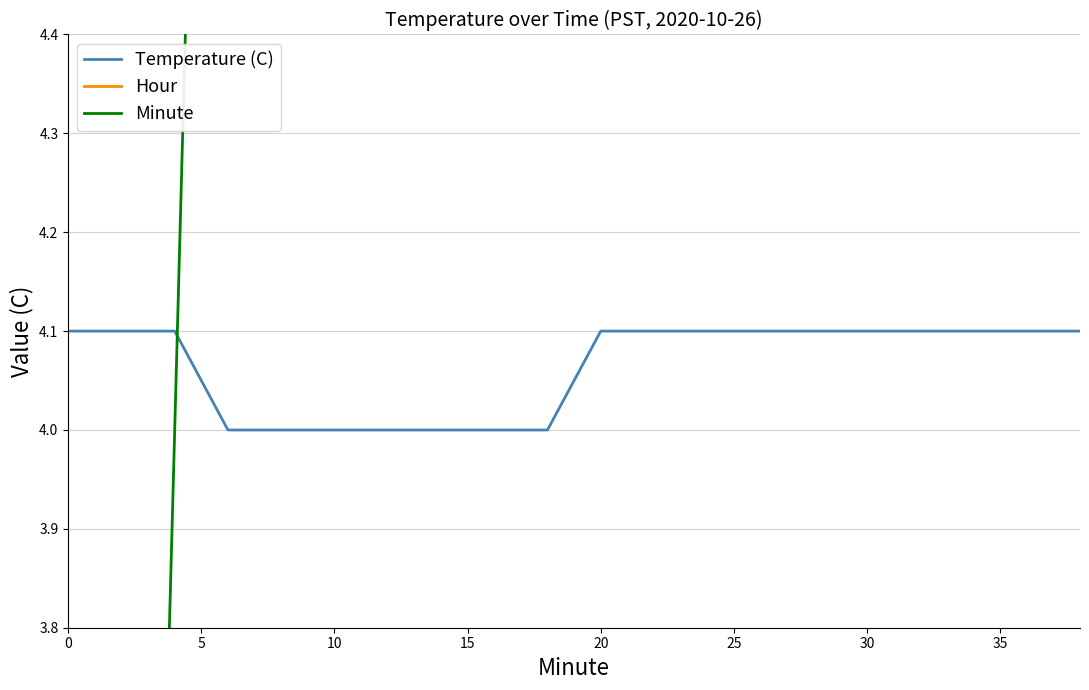

Does the chart display data point markers on the line(s)?

No